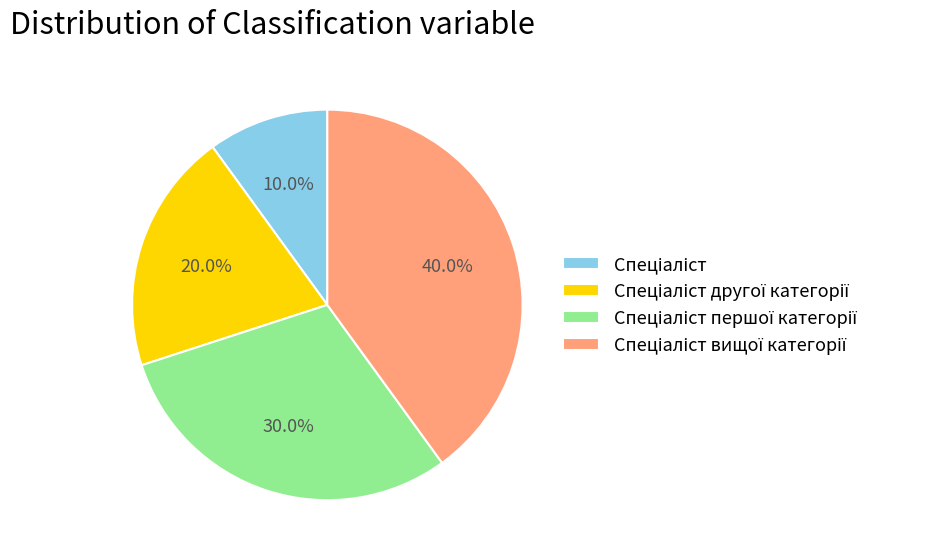

Is there any slice that represents more than half of the pie?

No